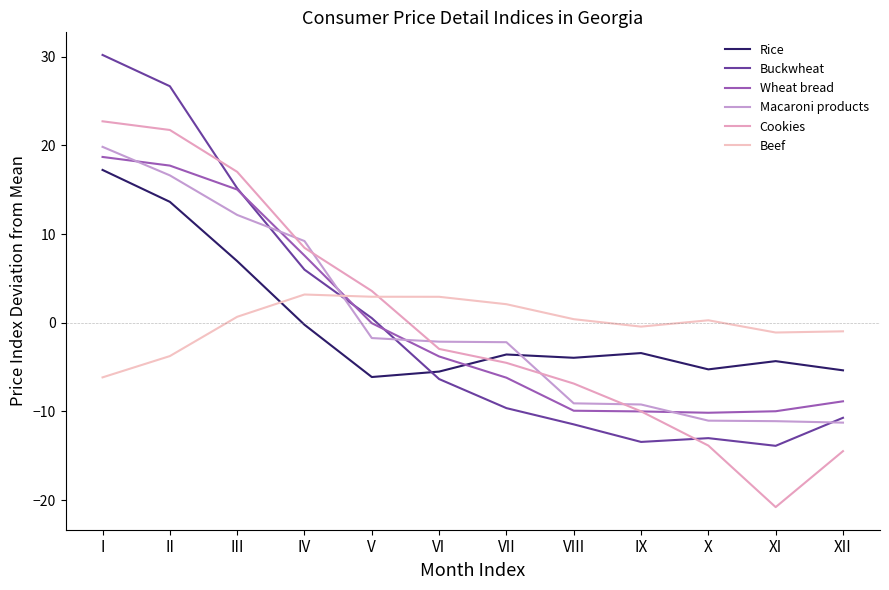

Which series has the widest spread of values?

Buckwheat